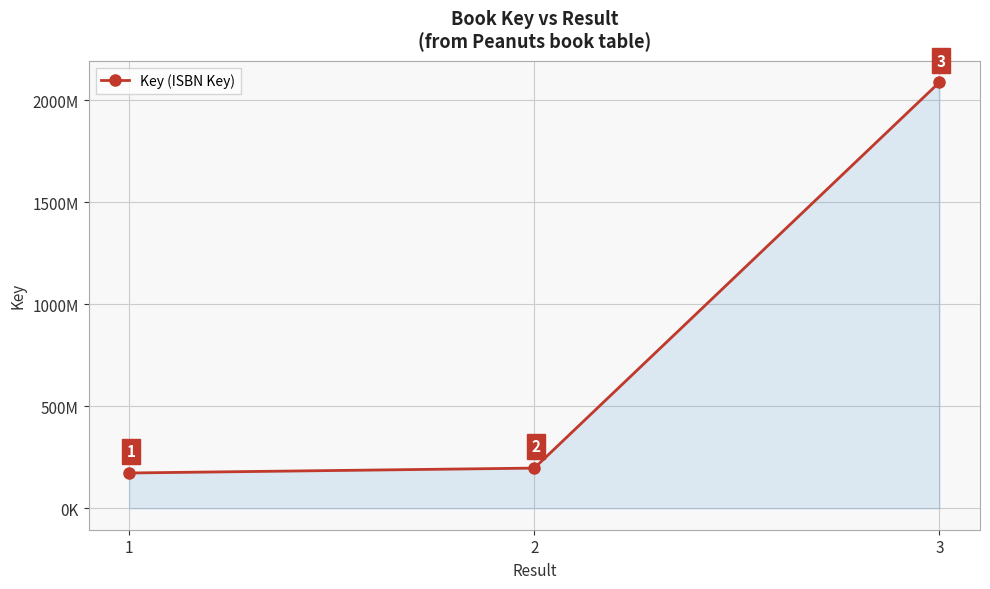

What is the value of the 2nd point from the left?

197522062